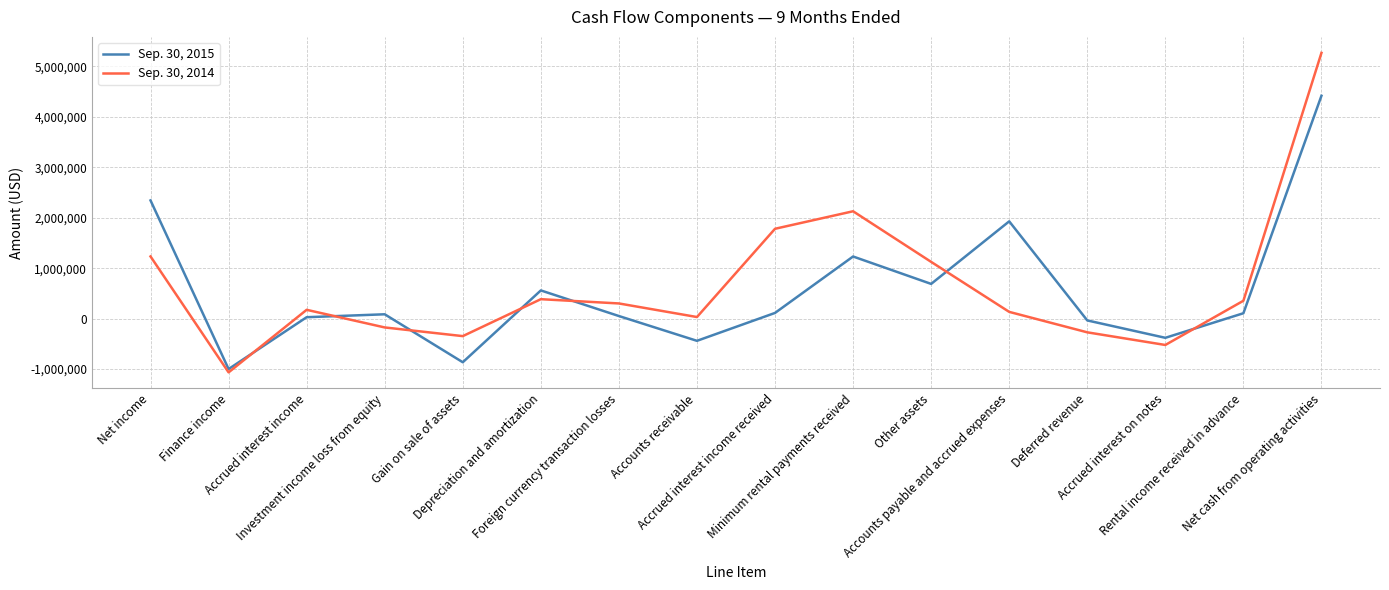

Where do Sep. 30, 2014 and Sep. 30, 2015 first cross each other?

Finance income and Accrued interest income